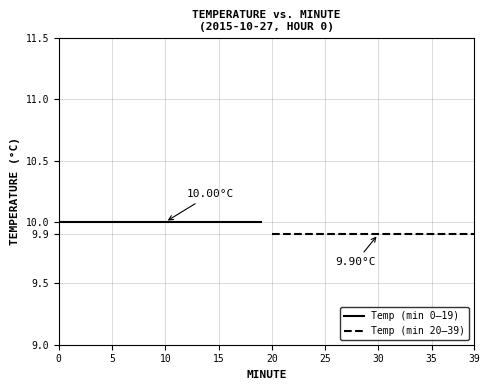

Count the number of categories in the chart.

20